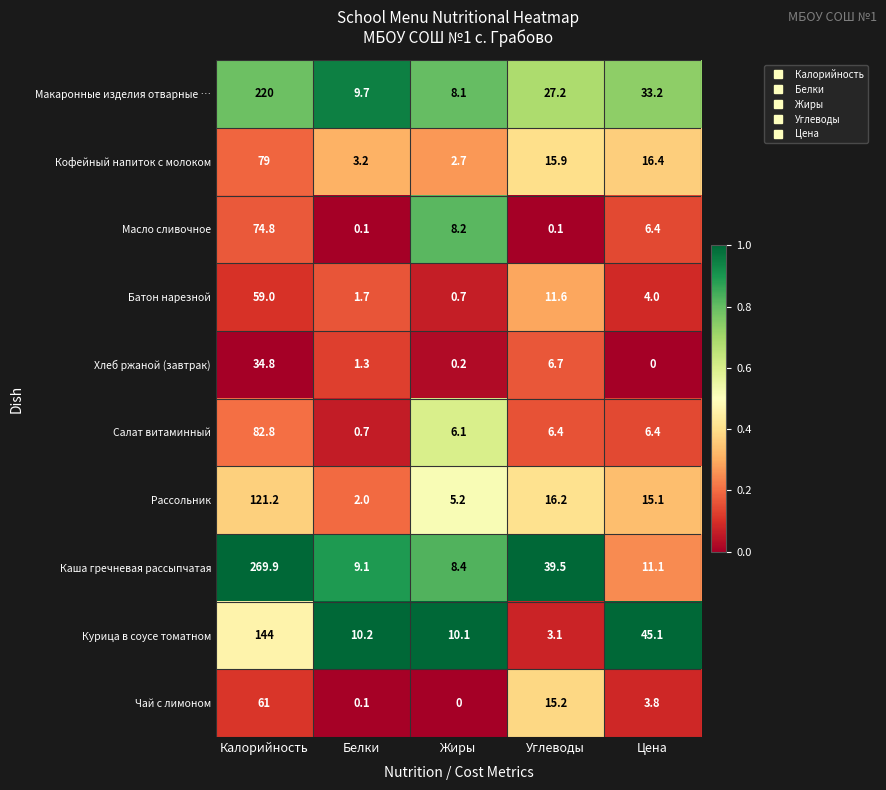

Is it true that Салат витаминный equals 6.1 at Жиры?

True